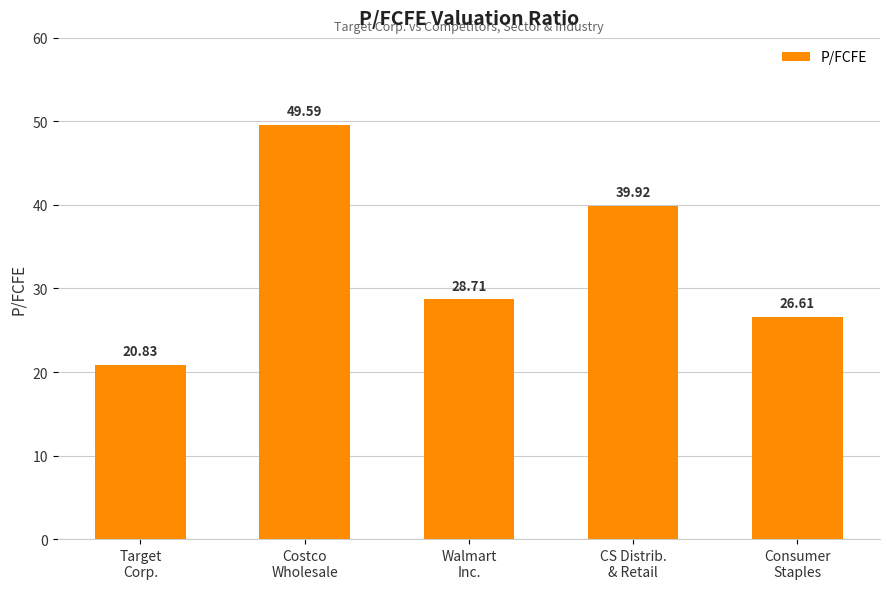

Does the chart contain stacked bars?

No